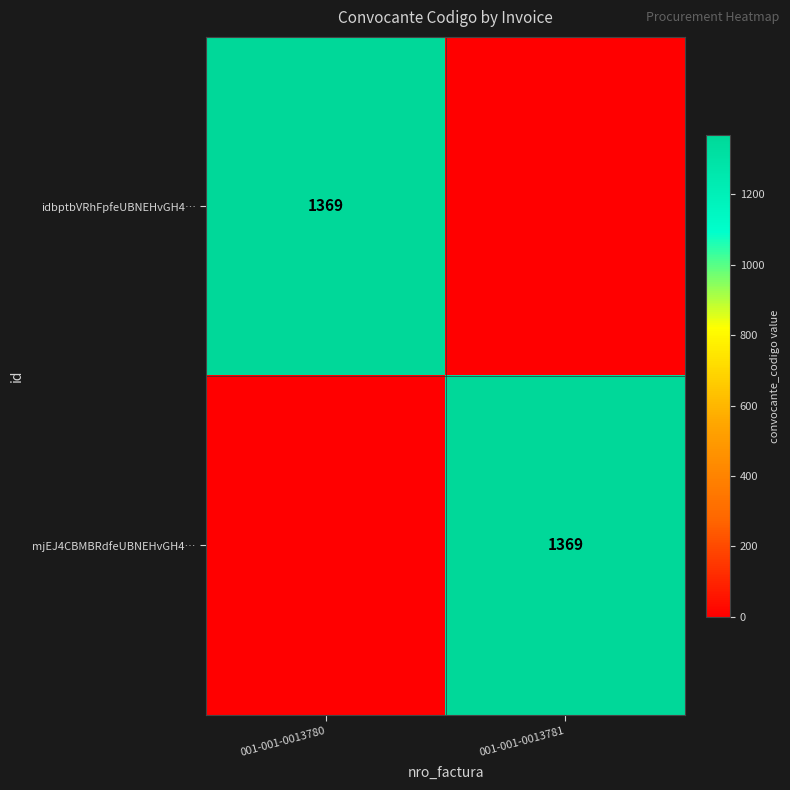

Is it true that mjEJ4CBMBRdfeUBNEHvGH4… equals 375 at 001-001-0013781?

False